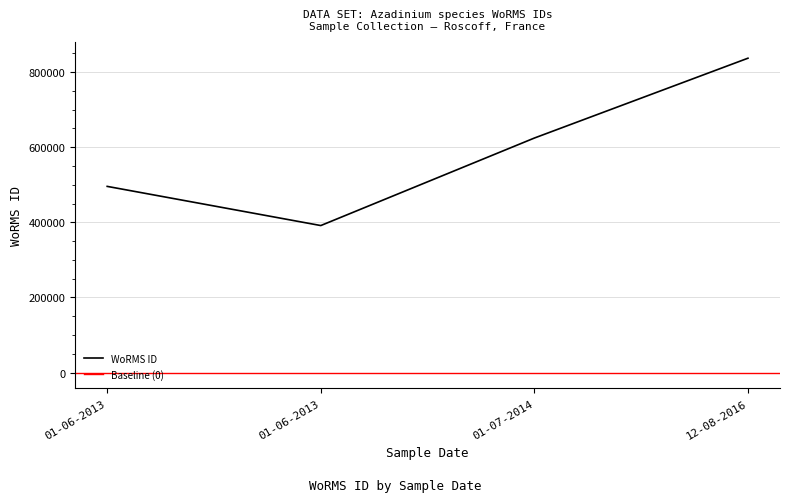

What is the ratio of the value at 01-06-2013 to the value at 01-07-2014?

0.6